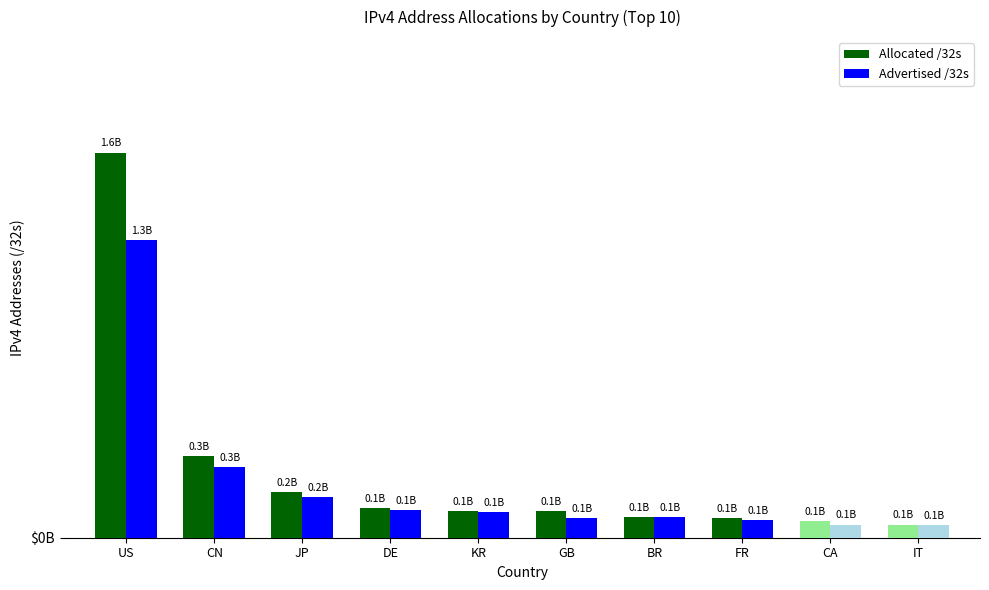

List the series in order of their peak value, highest first.

Allocated /32s, Advertised /32s